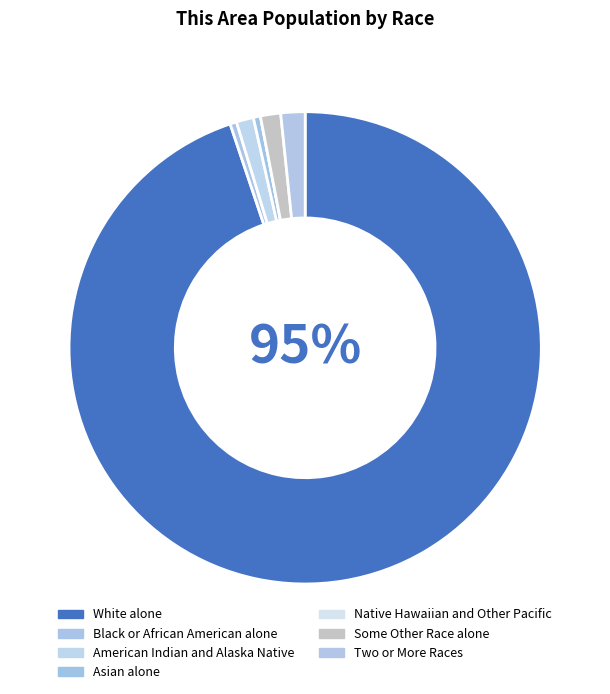

To the nearest percent, what portion does Two or More Races represent?

2%